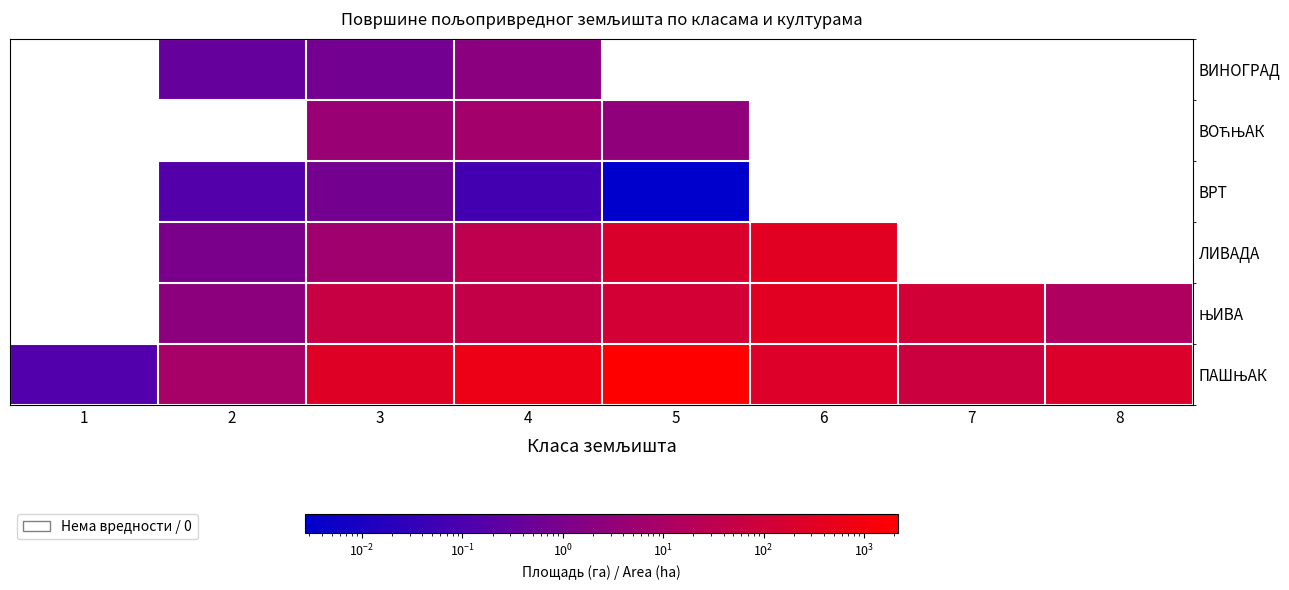

Is it true that ВОЋЊАК equals 6.9 at 4?

True